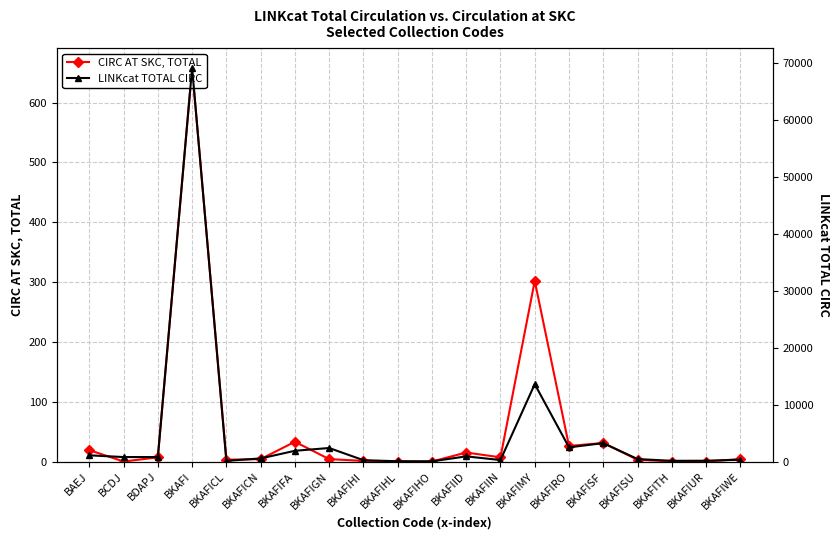

Between BKAFIRO and BKAFIHO, which is larger?

BKAFIRO